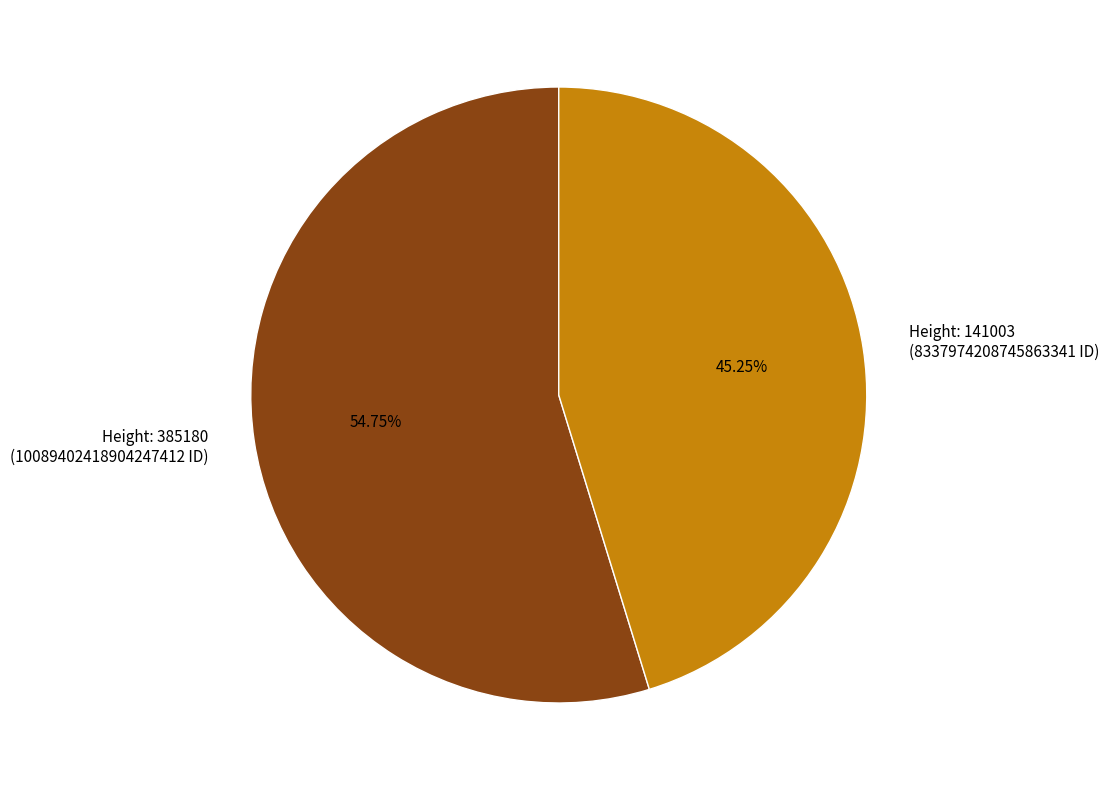

Does any single category account for the majority?

Yes